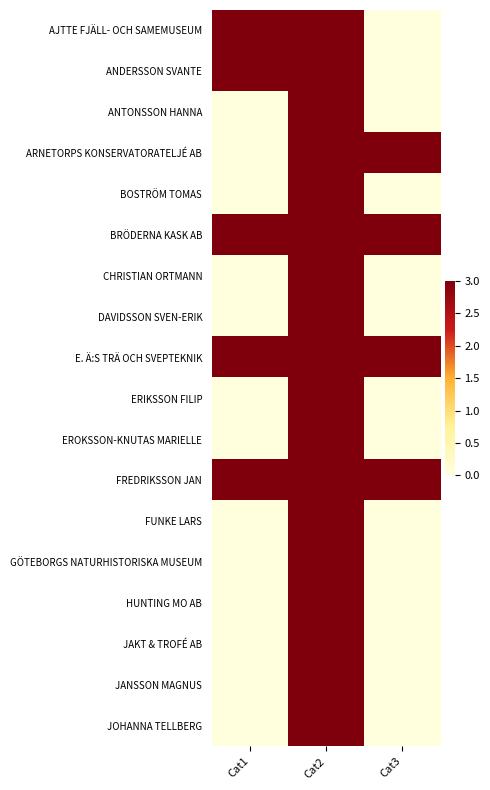

What is the total value across all series at Cat3?

12